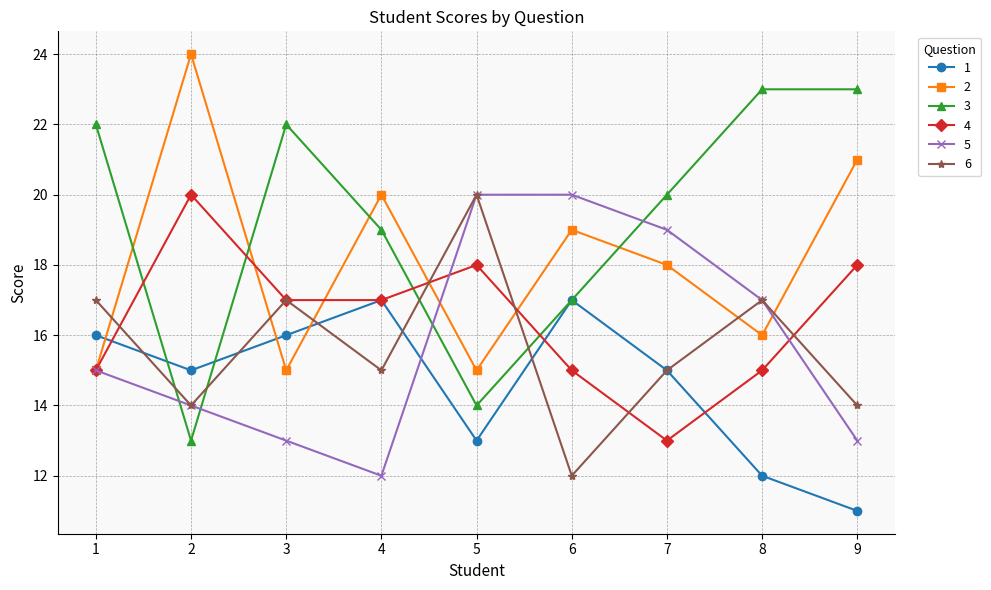

Which series has the largest total across all categories?

3